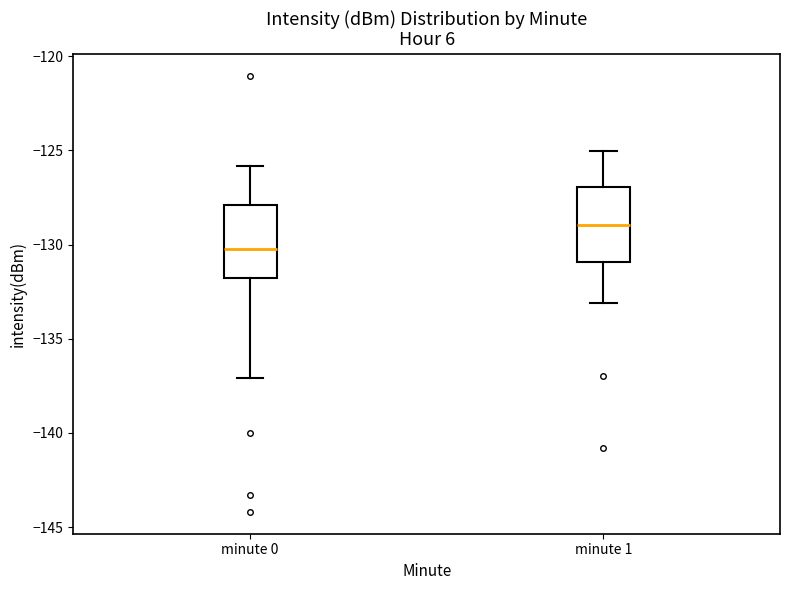

Where is the upper edge of the box for minute 0 on the y-axis? The values are not printed on the chart, so give them approximately, as read against the axis.

-128.0